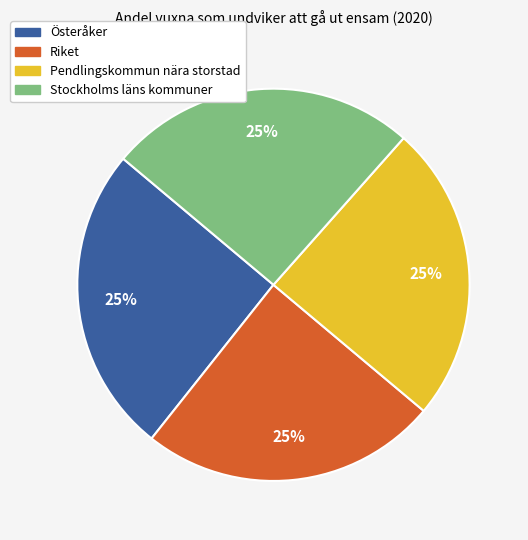

Approximately how many times larger is the value at Riket compared to Stockholms läns kommuner?

1.0